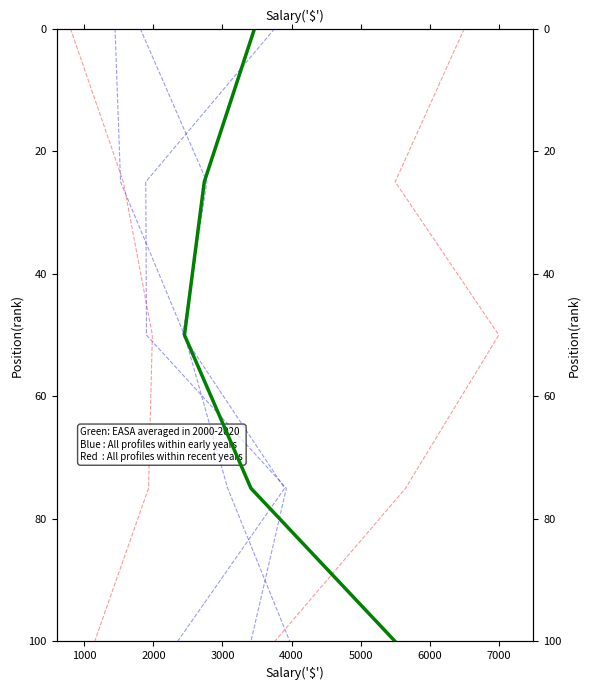

How many values in the Year 2020 (red group) series exceed 50?

2